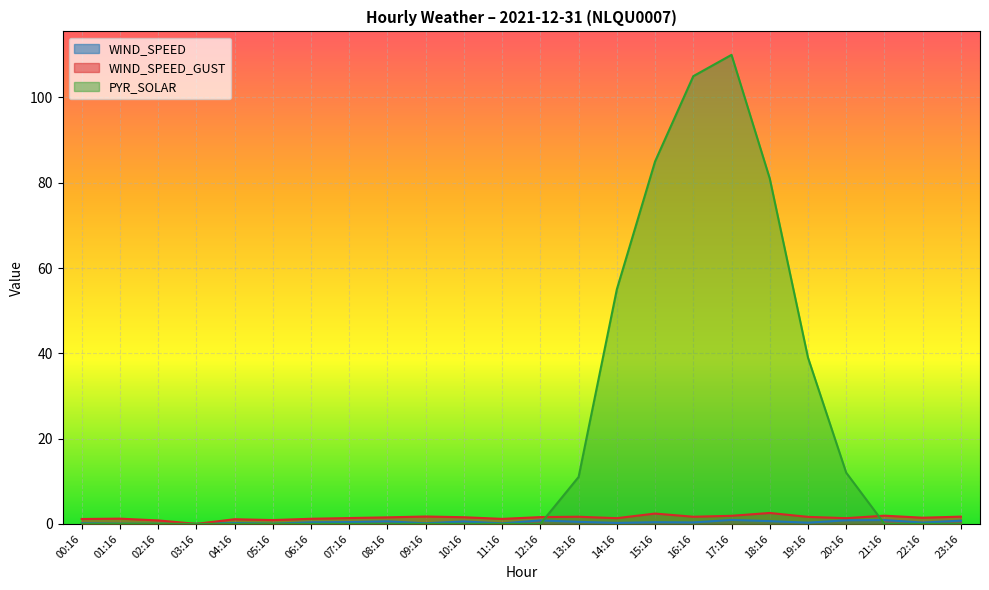

Does the chart display data point markers on the line(s)?

No